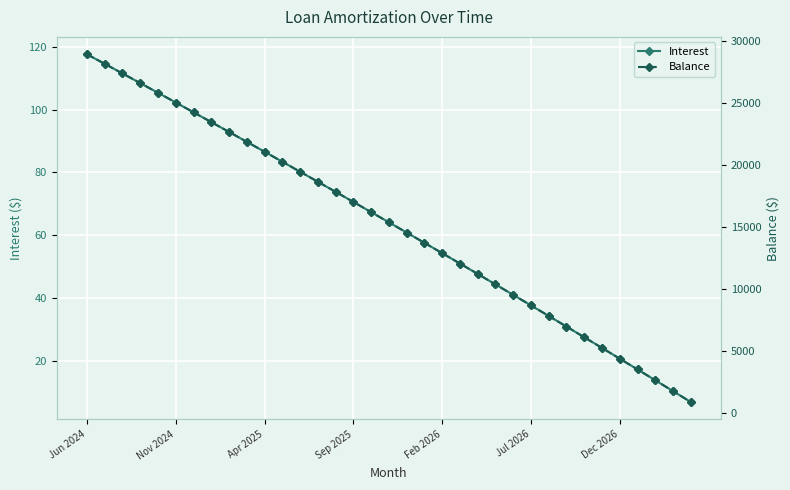

List the series in order of their overall mean, highest first.

Balance, Interest